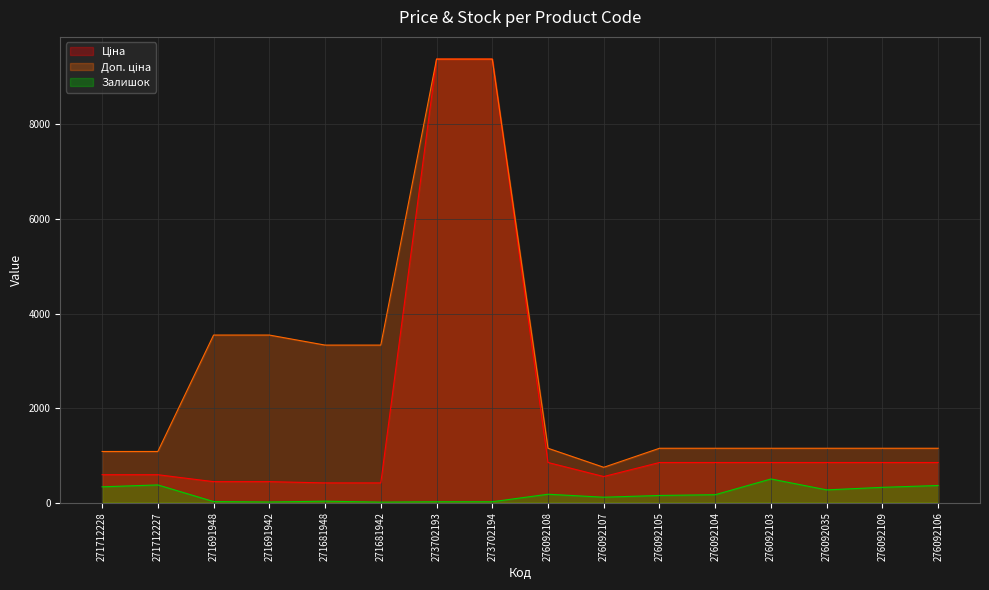

Which series changed the most between 276092103 and 276092035?

Залишок